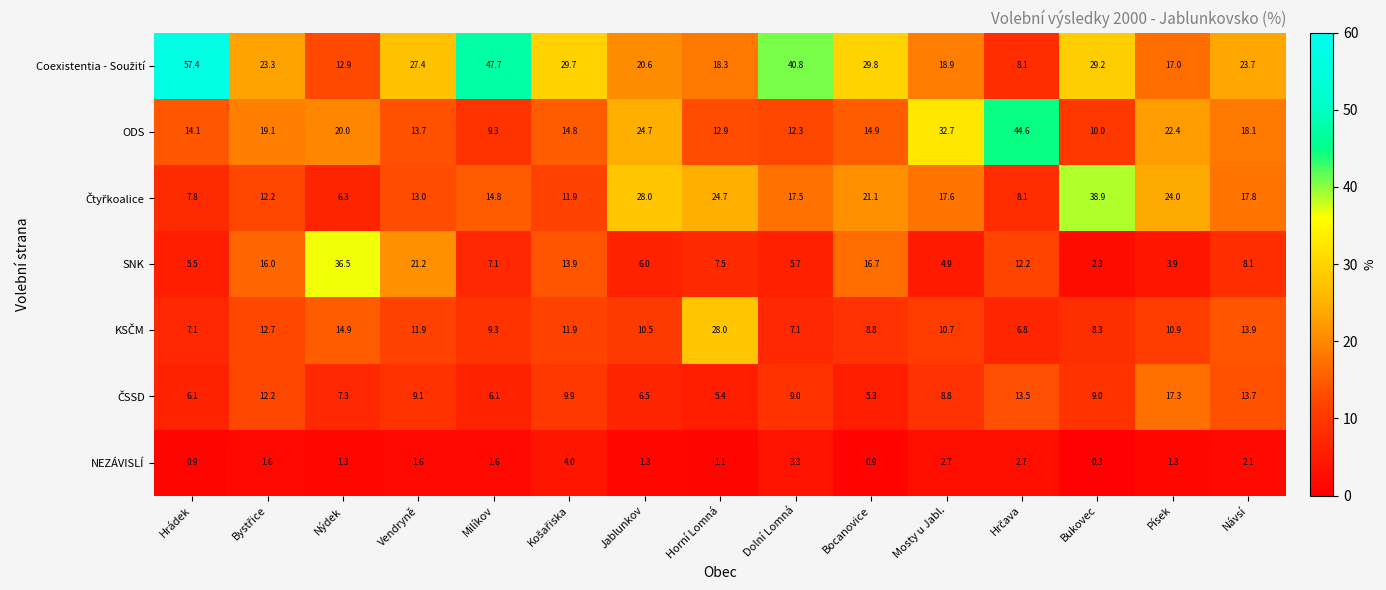

Read the NEZÁVISLÍ value at Vendryně.

1.6